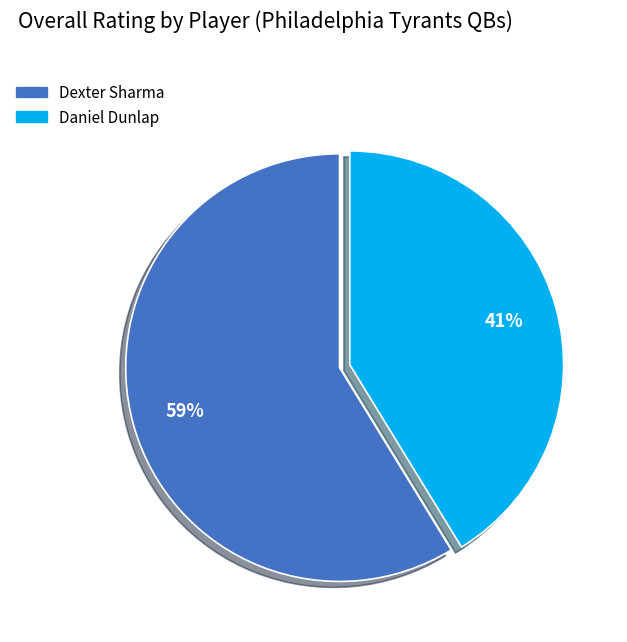

What is the largest slice in the pie chart?

Dexter Sharma